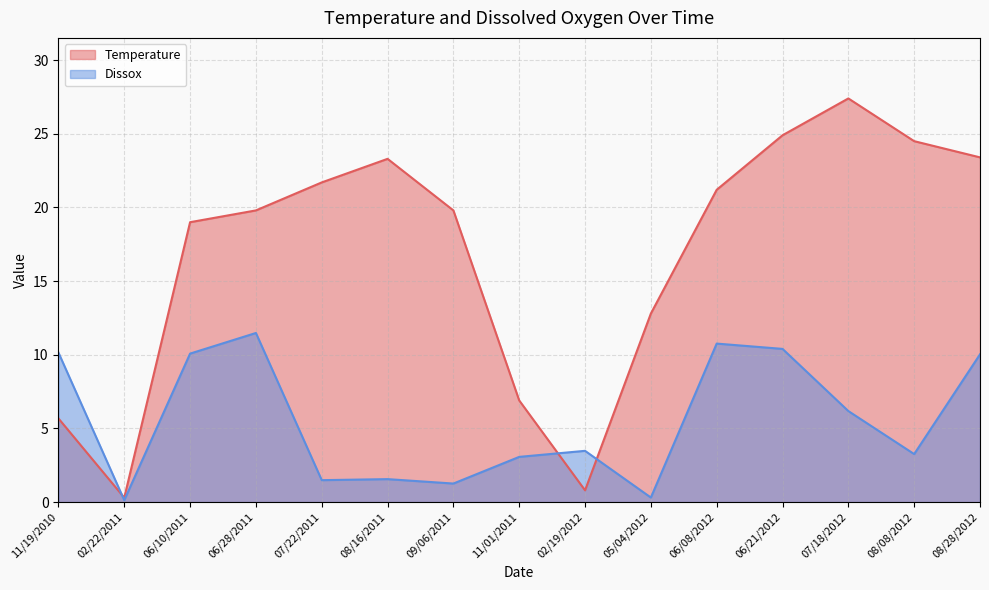

True or false: Temperature has more than 0 points higher than both neighbors.

True